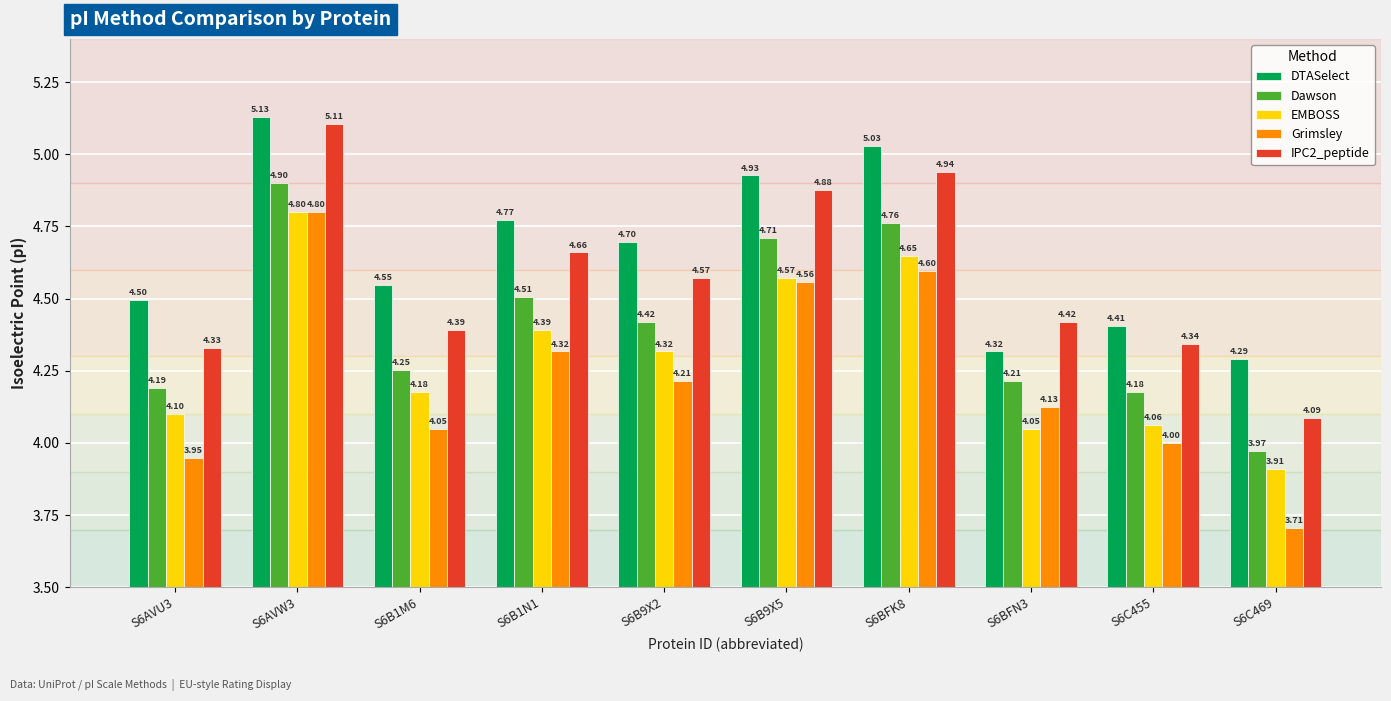

What is the difference between the highest and lowest values at S6C455?

0.4